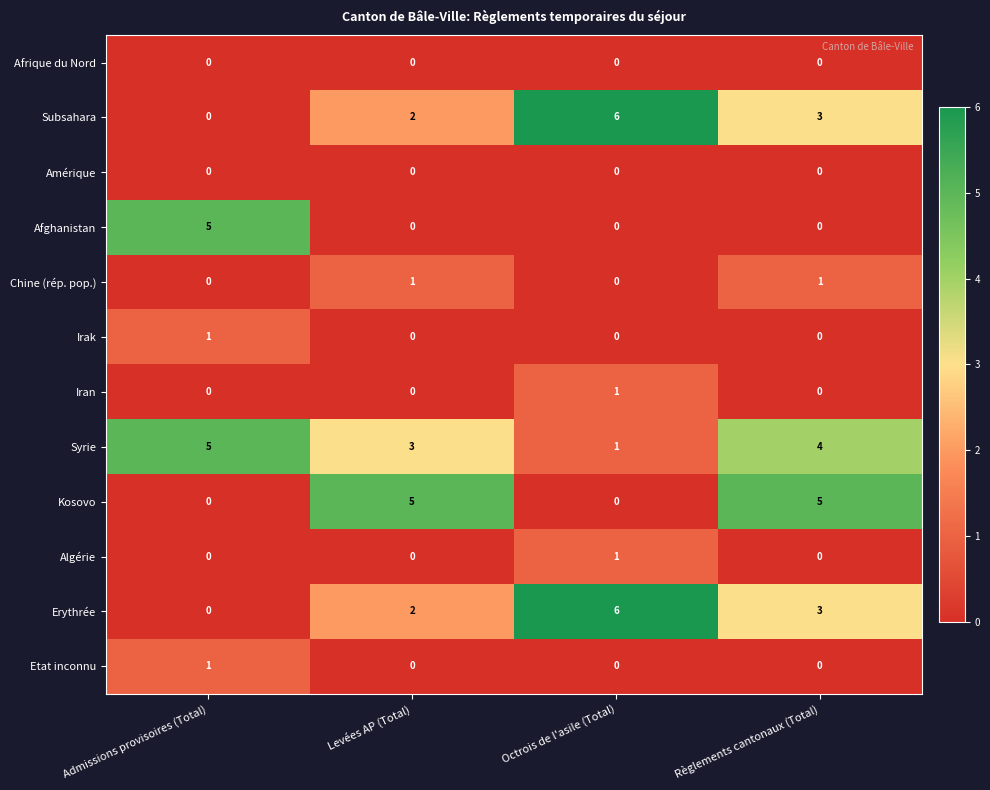

At which label is Subsahara closest to 3?

Règlements cantonaux (Total)